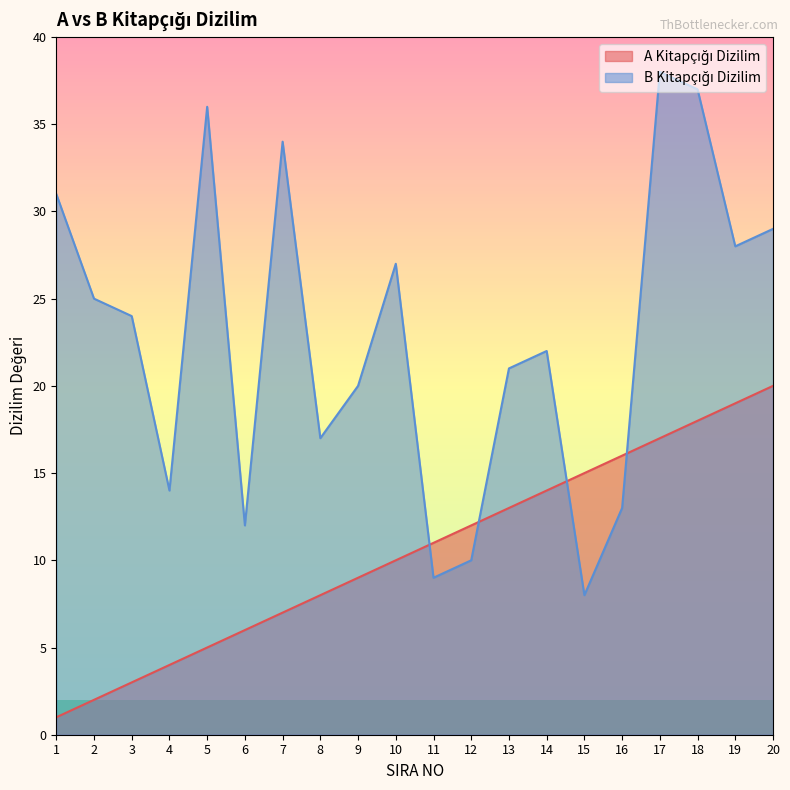

The B Kitapçığı Dizilim series shows 17 at 8. True or false?

True